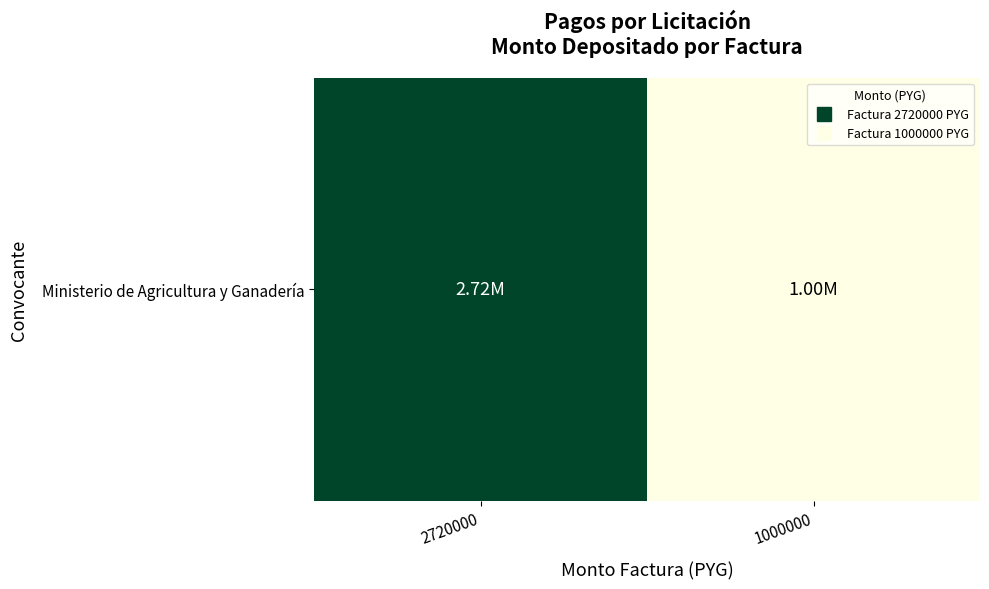

How many values are between 1000000 and 2720000?

2